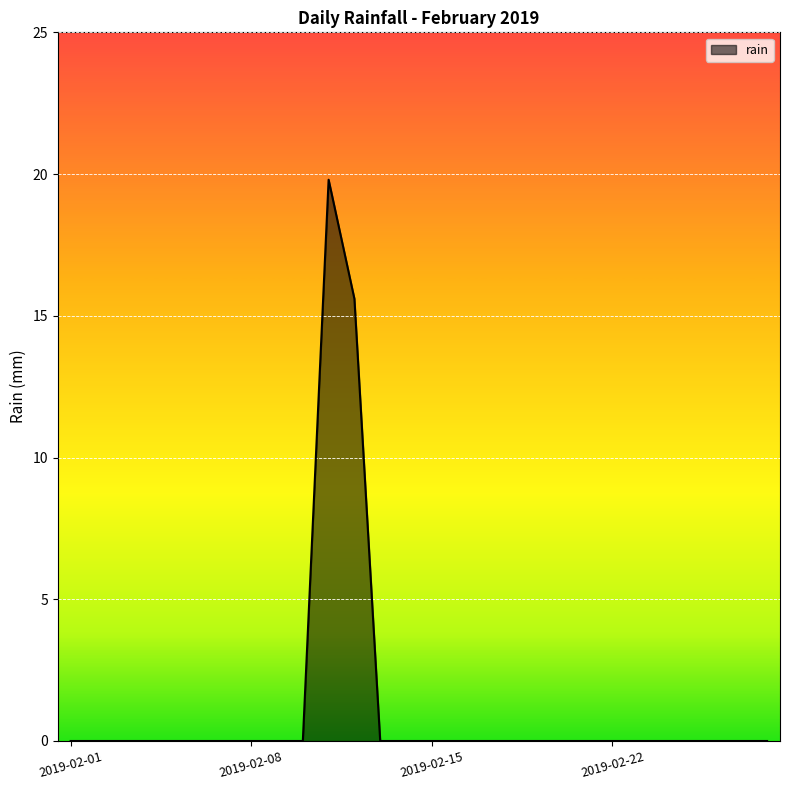

What is the greatest value displayed?

19.8